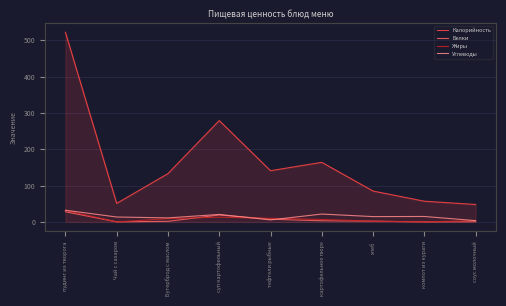

True or false: Белки and Калорийность cross at least once.

False